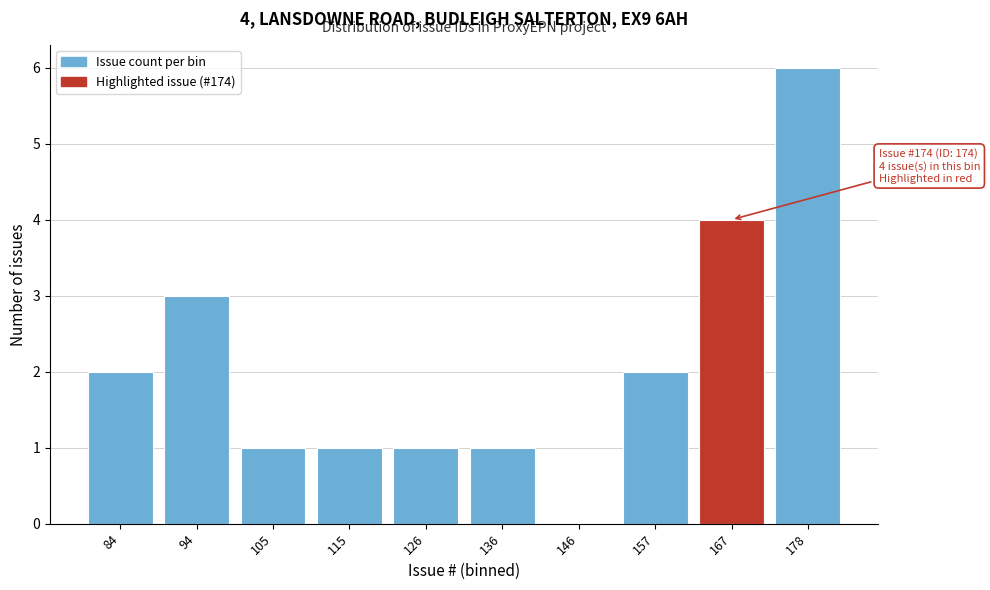

Reading left to right, transcribe all the data shown in this chart.

84=2	94=3	105=1	115=1	126=1	136=1	146=0	157=2	167=4	178=6